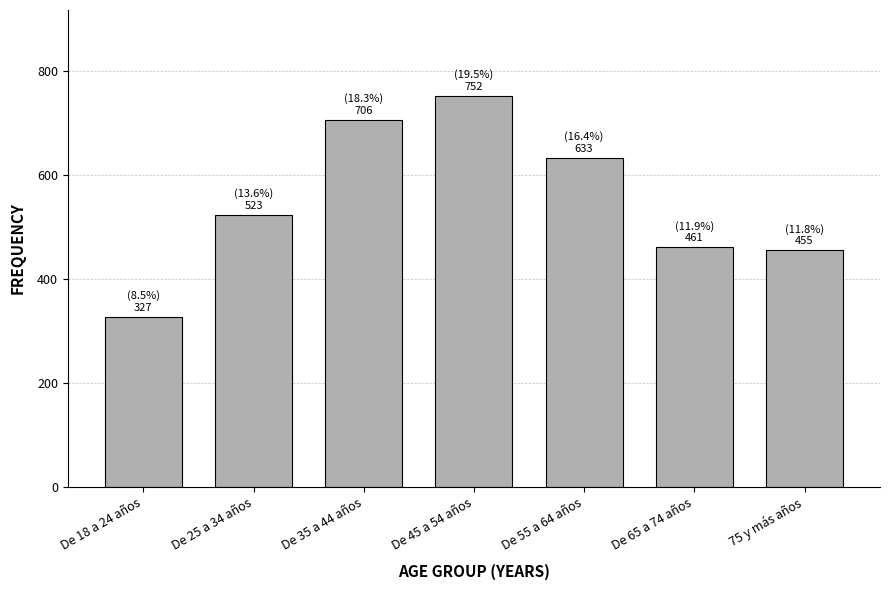

Reading right to left, list all the values displayed in this chart.

75 y más años=455	De 65 a 74 años=461	De 55 a 64 años=633	De 45 a 54 años=752	De 35 a 44 años=706	De 25 a 34 años=523	De 18 a 24 años=327